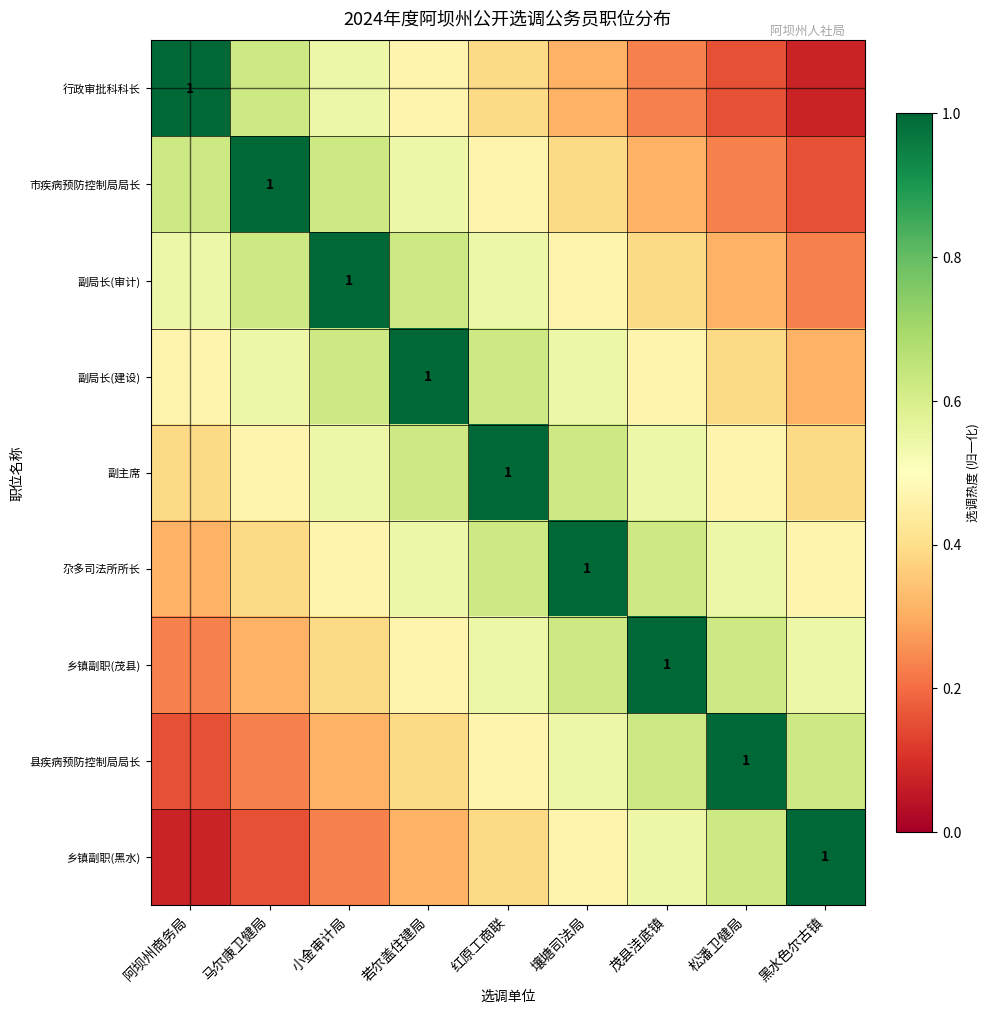

What is the difference between the maximum and minimum values in the 县疾病预防控制局局长 series?

0.8